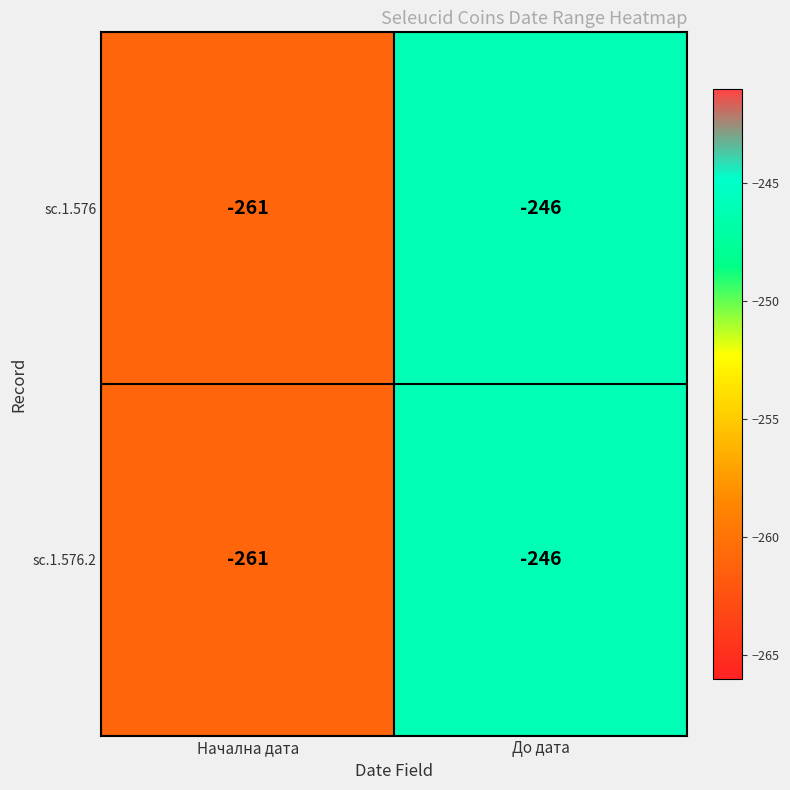

At which category is the sum across all series the highest?

До дата